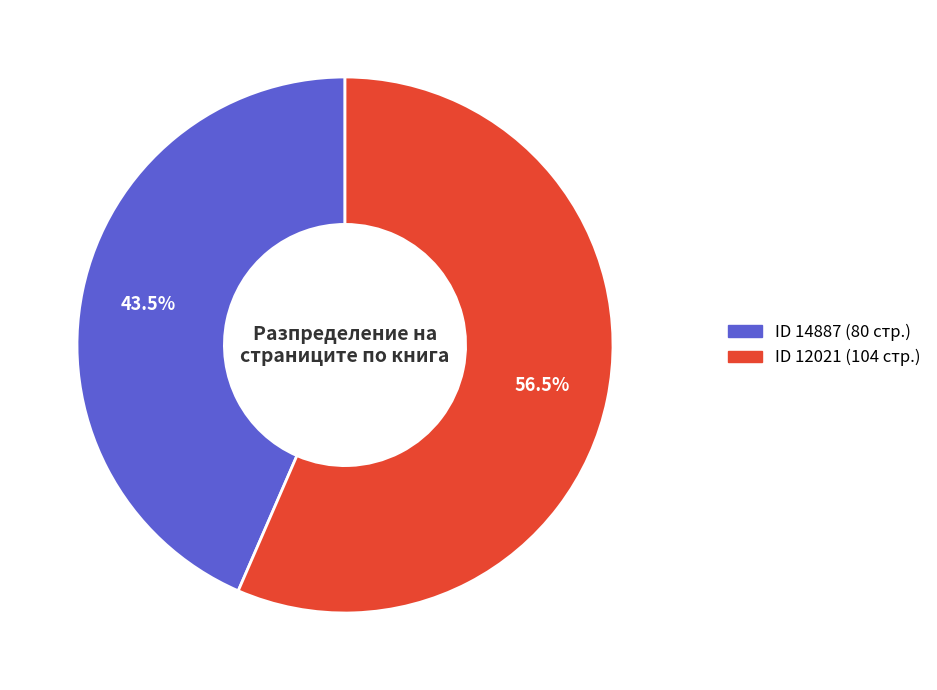

Is there a majority slice in this chart?

Yes